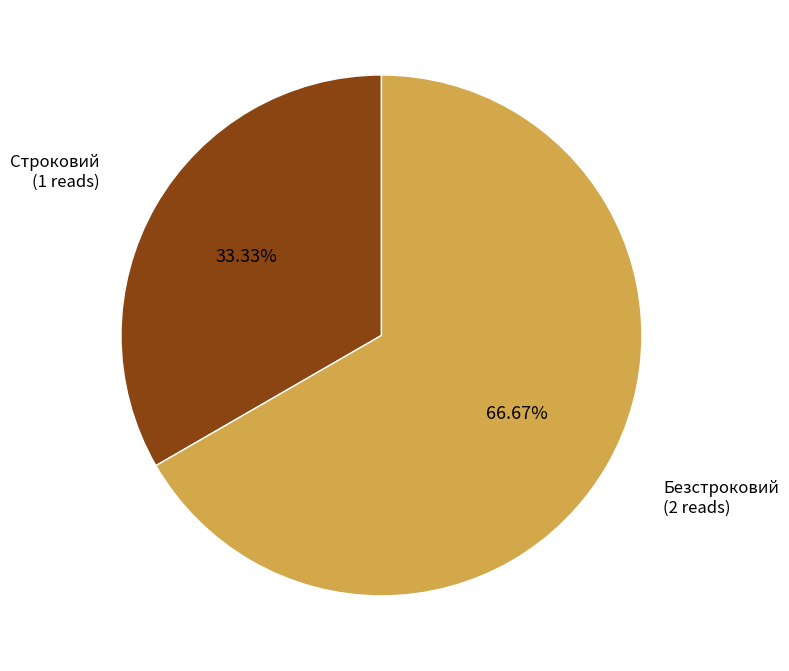

Between Безстроковий and Строковий, which is larger?

Безстроковий